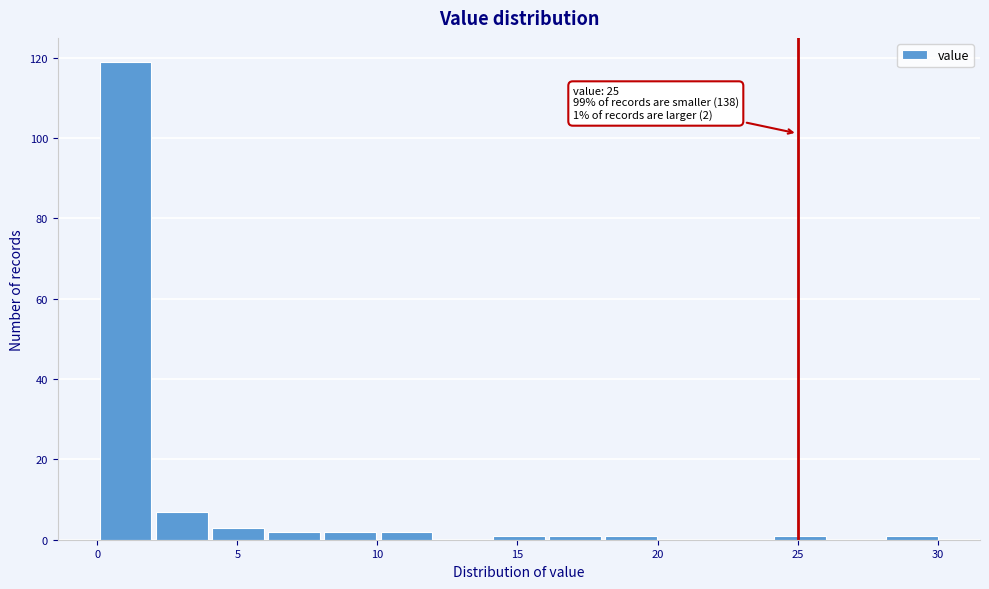

Which range on the x-axis has the tallest bar?

0 to 2